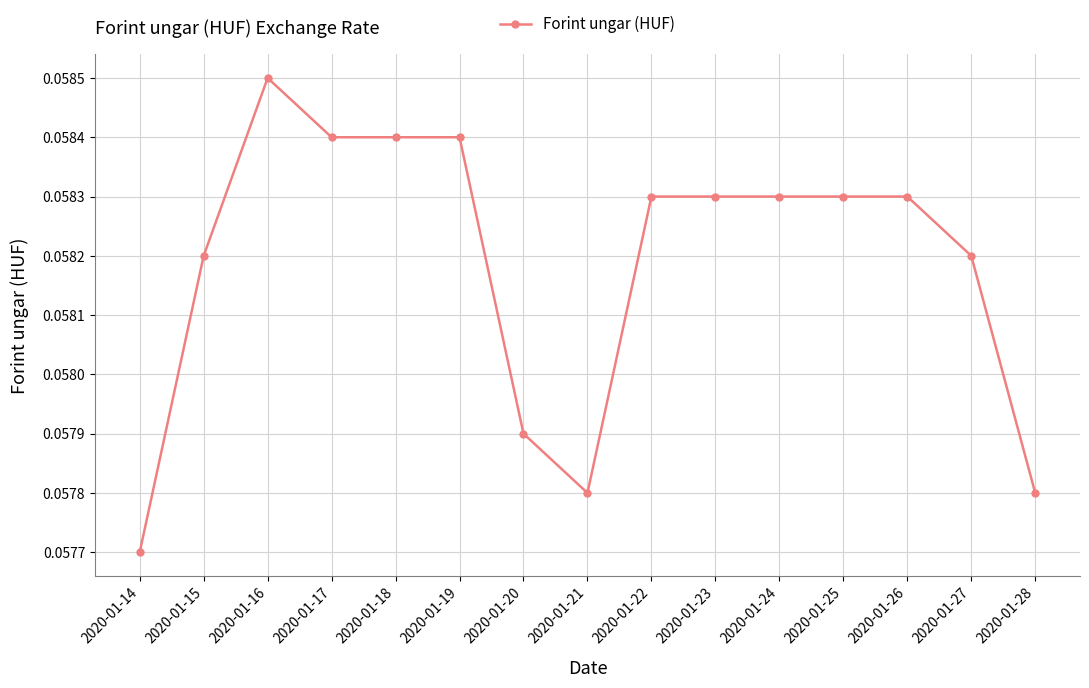

The chart shows a value of 0.0 at 2020-01-16. True or false?

False